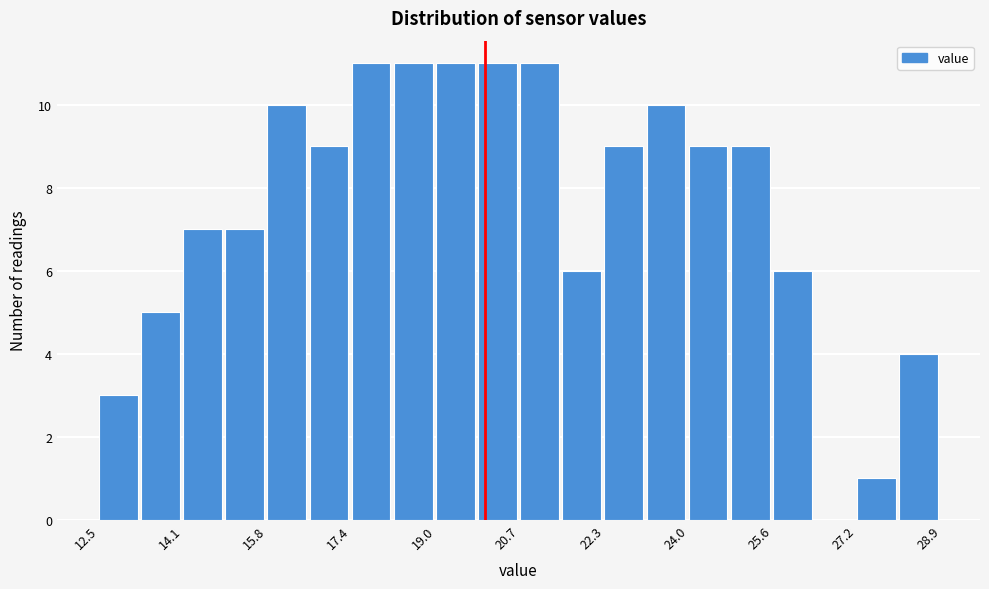

Reading left to right, transcribe this chart: for each bar, give the range it covers on the x-axis and its height. Neither the bar edges nor the heights are printed on the chart, so give them approximately, as read against the axes.

12.6 to 13.4: 3
13.4 to 14.2: 5
14.2 to 15.0: 7
15.0 to 15.8: 7
15.8 to 16.6: 10
16.6 to 17.4: 9
17.4 to 18.2: 11
18.2 to 19.0: 11
19.0 to 19.8: 11
19.8 to 20.6: 11
20.6 to 21.6: 11
21.6 to 22.4: 6
22.4 to 23.2: 9
23.2 to 24.0: 10
24.0 to 24.8: 9
24.8 to 25.6: 9
25.6 to 26.4: 6
26.4 to 27.2: 0
27.2 to 28.0: 1
28.0 to 28.8: 4